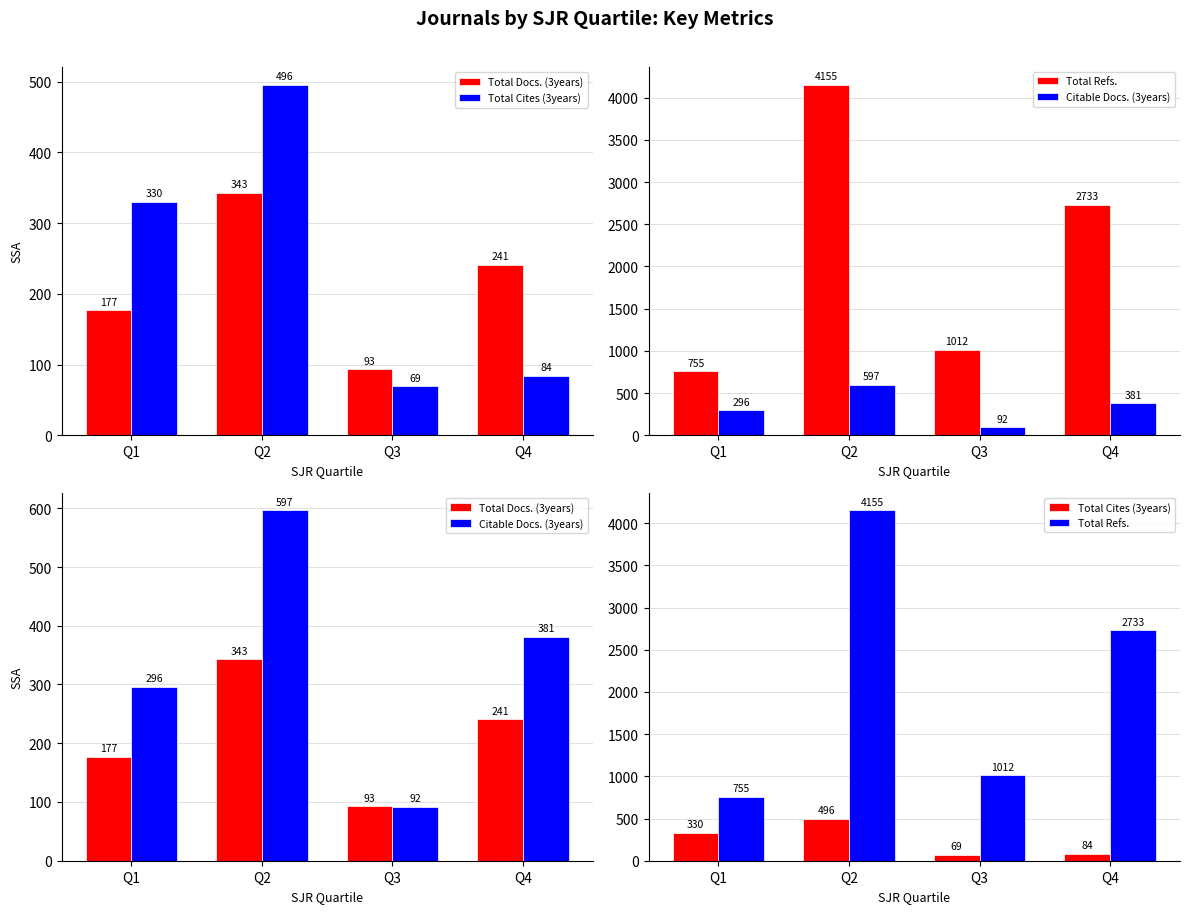

Which has a higher value, Q3 or Q4?

Q4